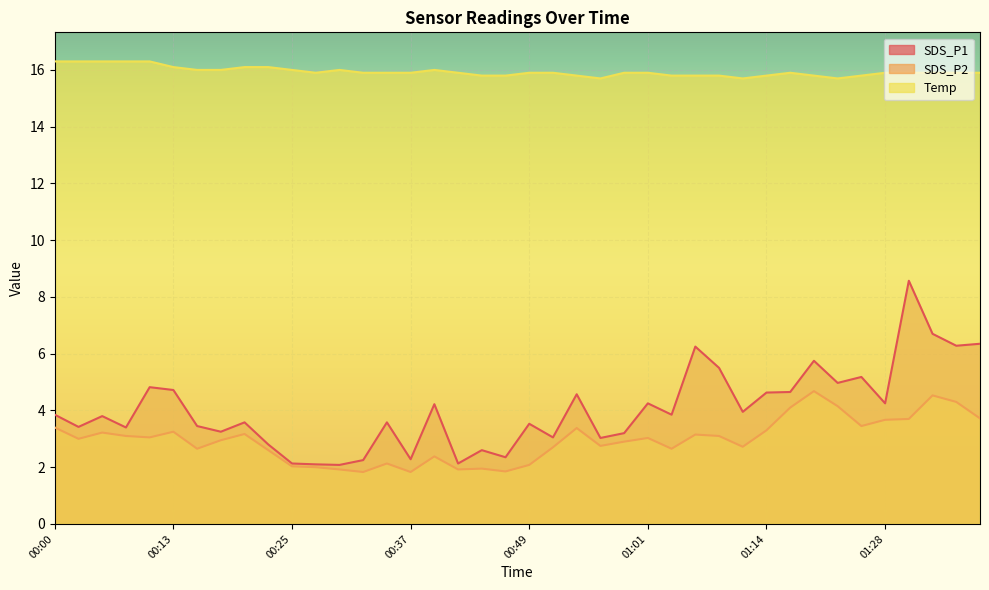

What is the total value across all series at 00:42?

19.9